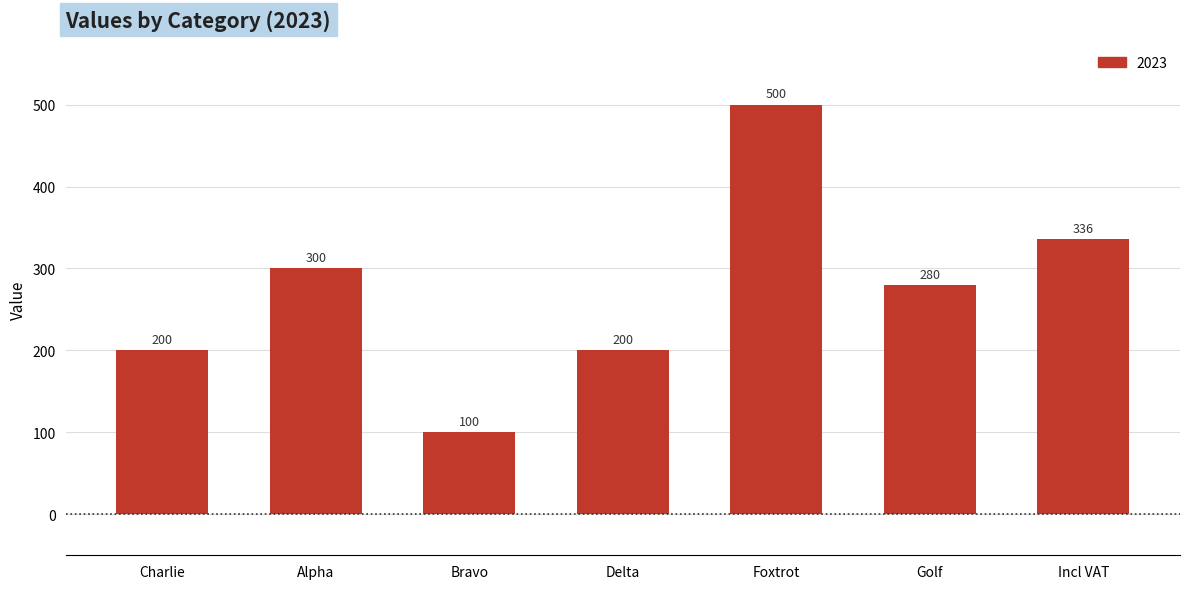

What is the average value?

274